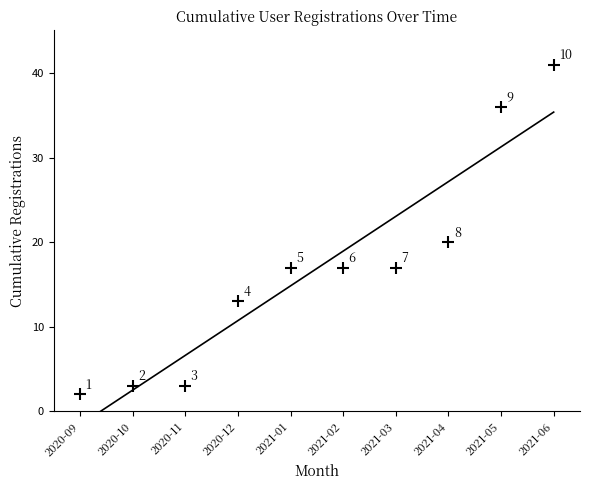

At which label is the value closest to 21?

2021-04